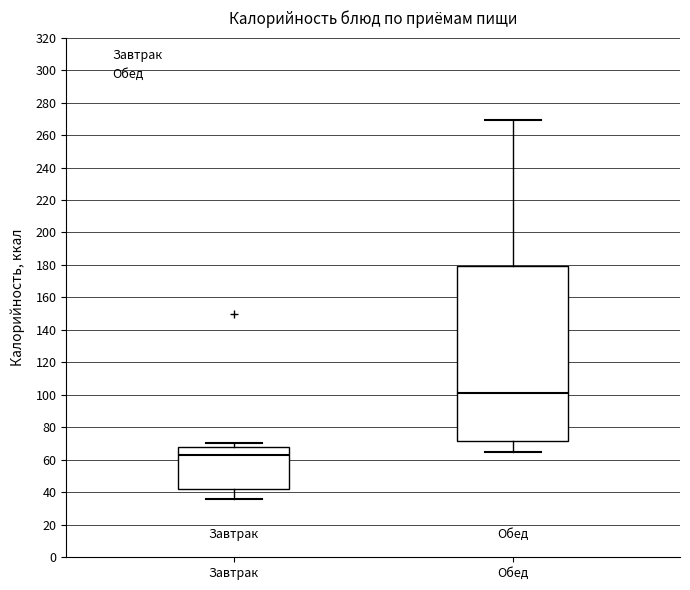

Which box is the tallest, from its lower edge to its upper edge?

Обед